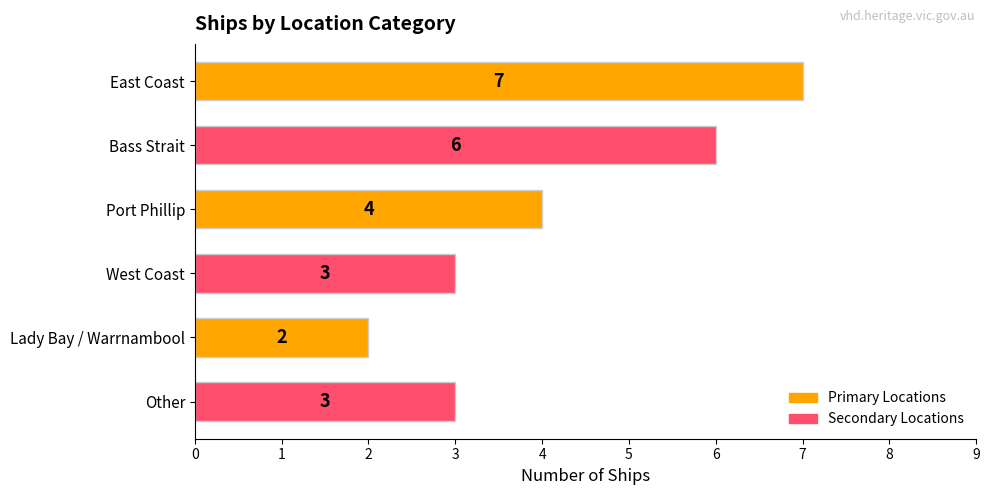

What is the sum of all values?

25